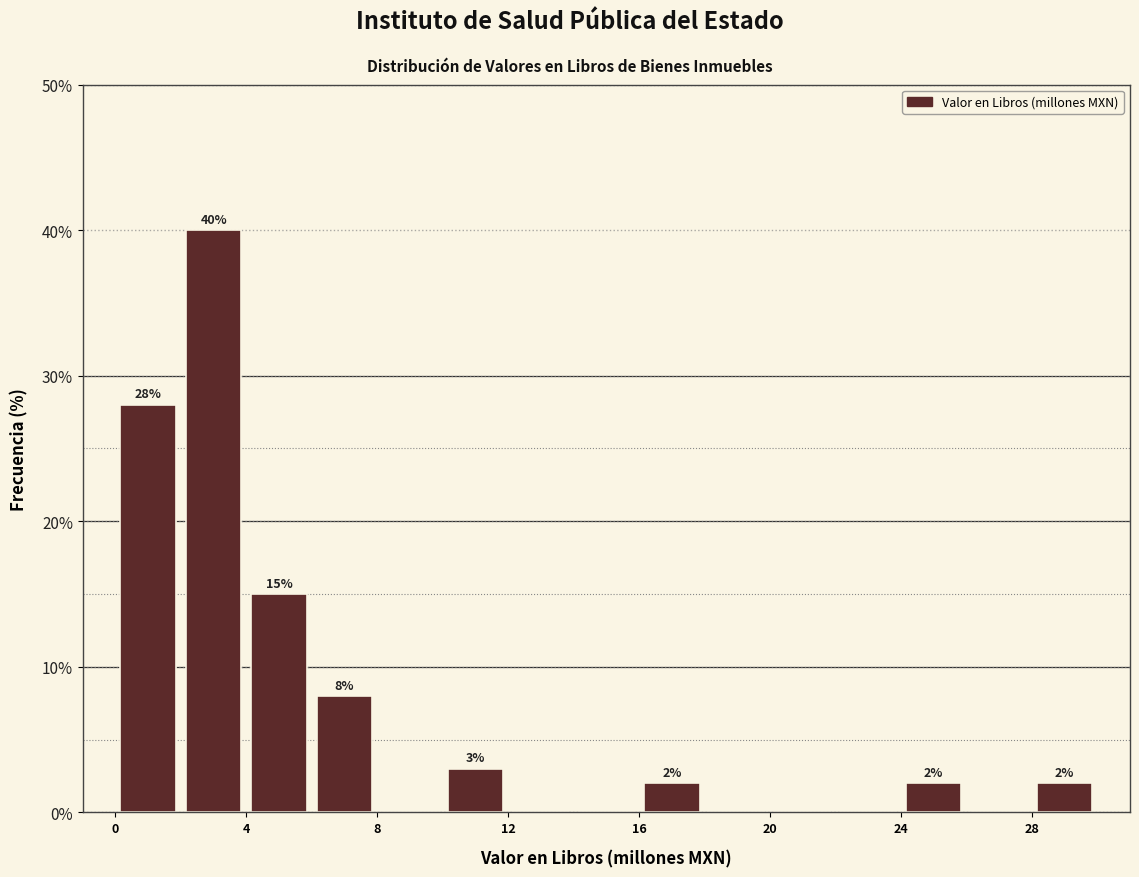

Around what value on the x-axis is the tallest bar? Give the approximate position of its centre, as read against the axis.

3.0